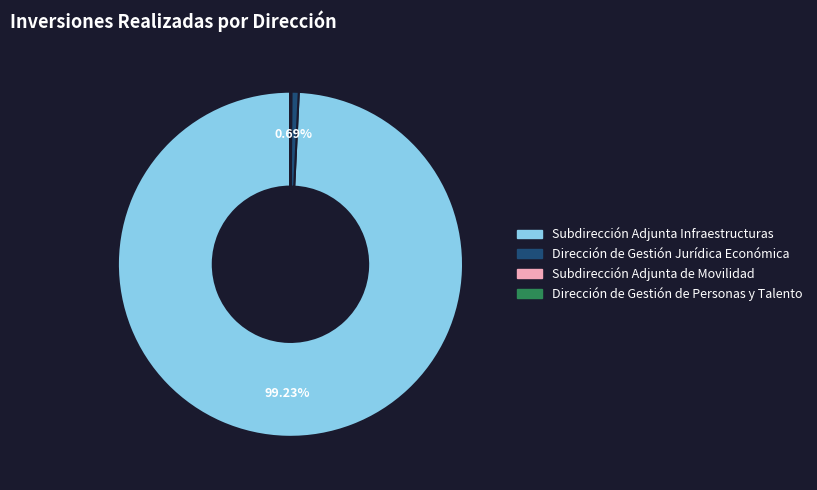

Do Subdirección Adjunta Infraestructuras and Dirección de Gestión Jurídica Económica together represent more than half of the pie?

Yes